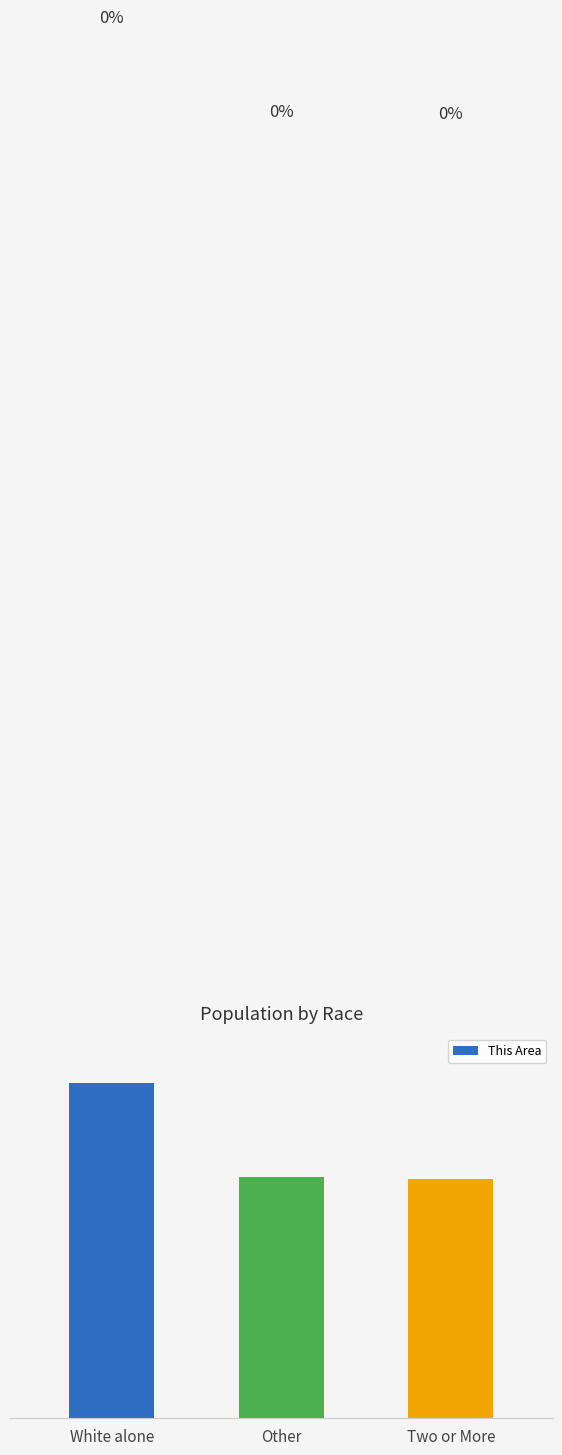

Does the chart contain stacked bars?

No